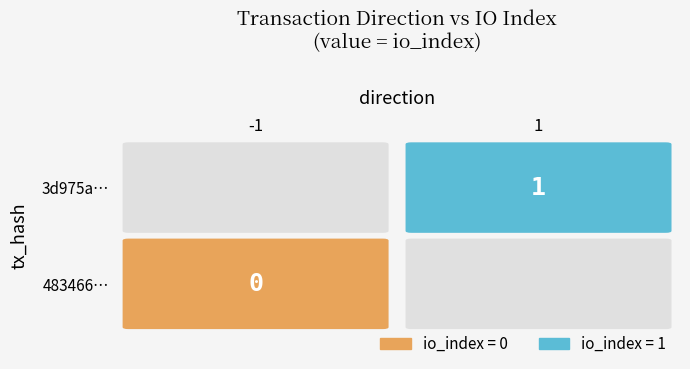

The 3d975acd8ddcbee526c7b6c113ae0646de8f6a7 series shows 1 at 1. True or false?

True